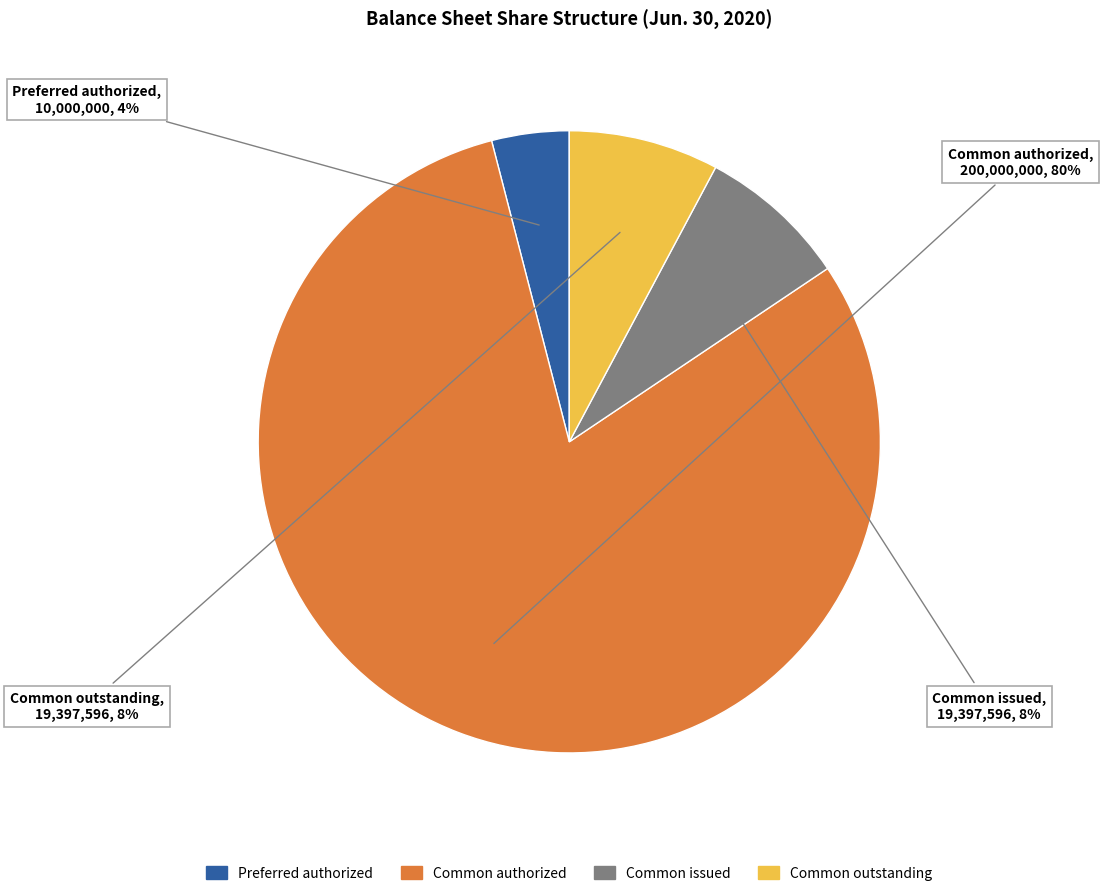

To the nearest percent, what is the difference between the largest and smallest slice percentages?

76%